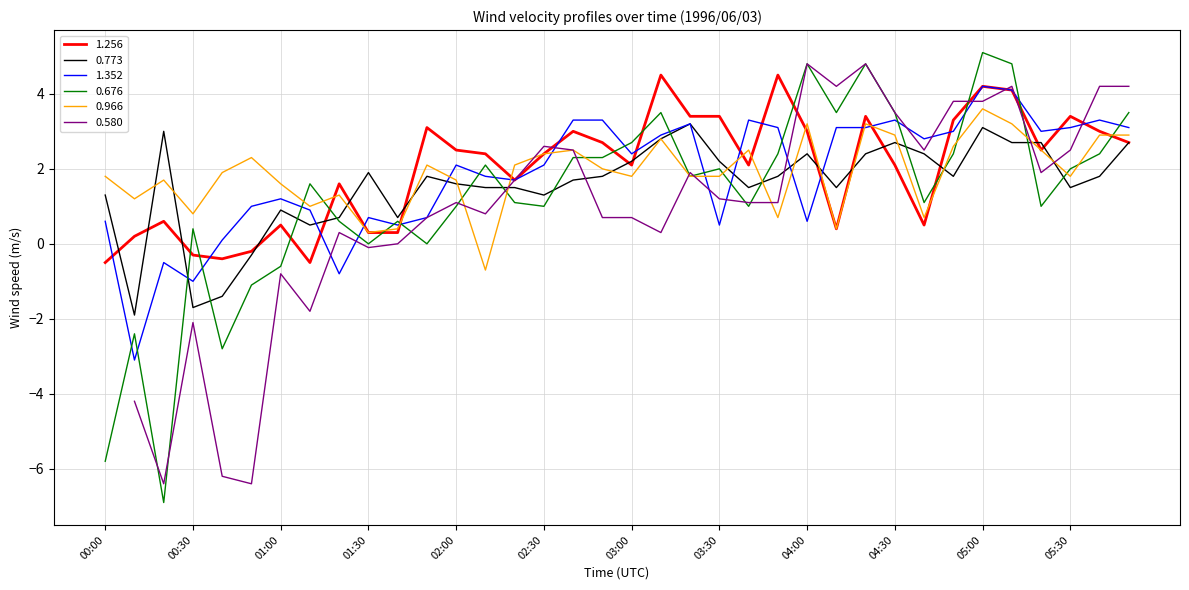

What position from the right is 03:00?

18